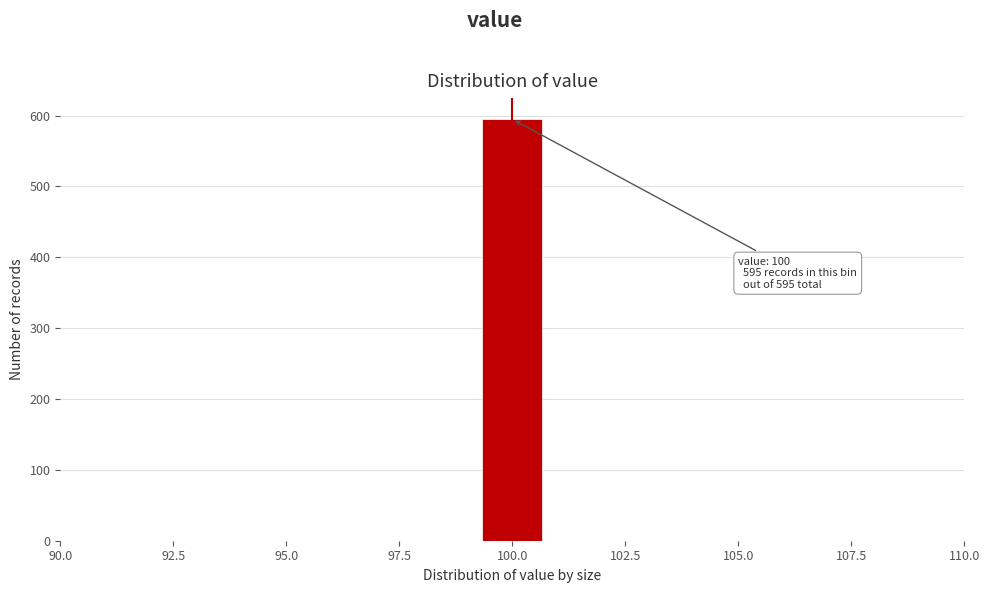

Read against the x-axis, roughly where is the centre of the tallest bar?

100.0